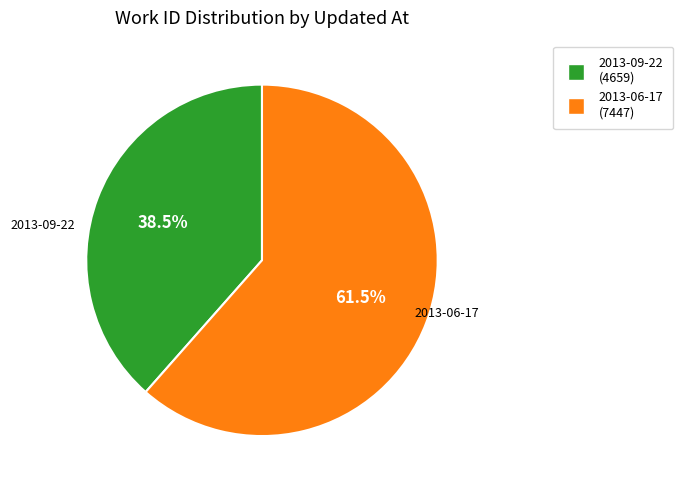

How many segments does this pie chart have?

2